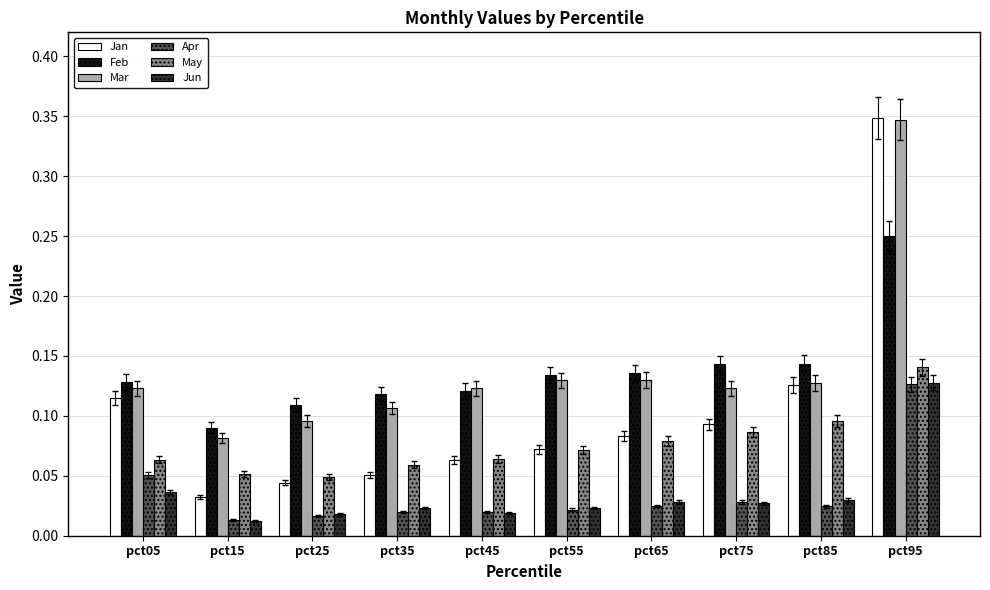

Which series has the largest range (max minus min)?

Jan